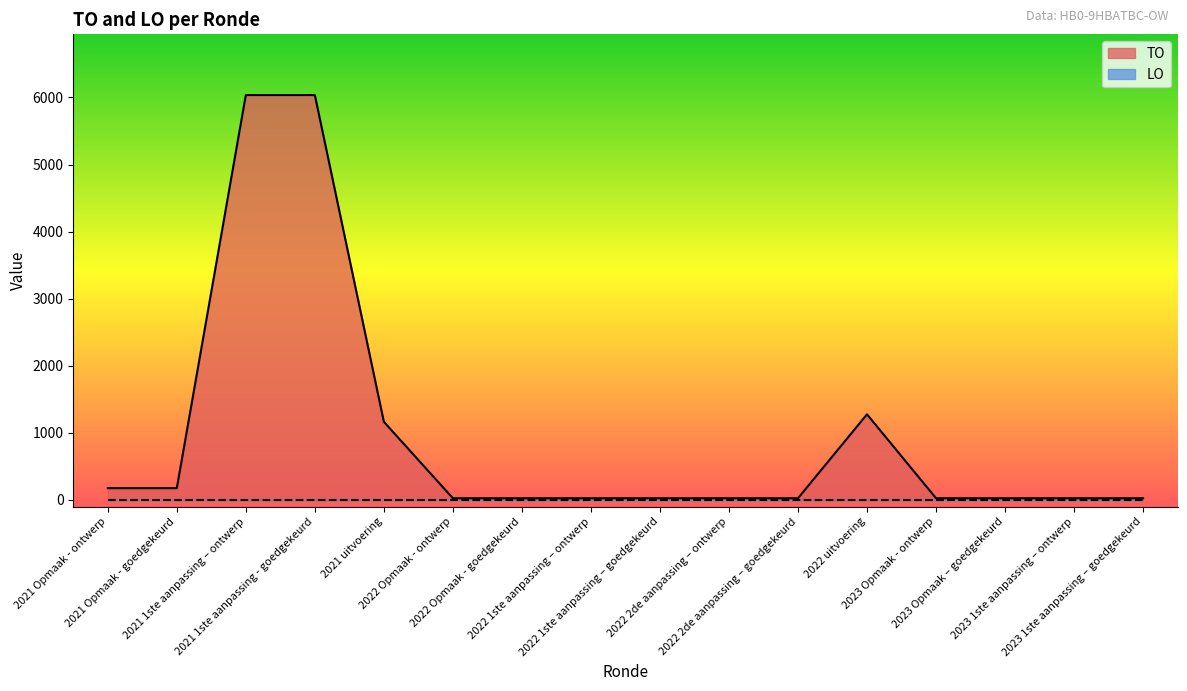

List the labels in order of value, largest first.

2021 1ste aanpassing – ontwerp, 2021 1ste aanpassing - goedgekeurd, 2022 uitvoering, 2021 uitvoering, 2021 Opmaak - ontwerp, 2021 Opmaak - goedgekeurd, 2022 Opmaak - ontwerp, 2022 Opmaak - goedgekeurd, 2022 1ste aanpassing – ontwerp, 2022 1ste aanpassing – goedgekeurd, 2022 2de aanpassing – ontwerp, 2022 2de aanpassing – goedgekeurd, 2023 Opmaak - ontwerp, 2023 Opmaak – goedgekeurd, 2023 1ste aanpassing – ontwerp, 2023 1ste aanpassing – goedgekeurd